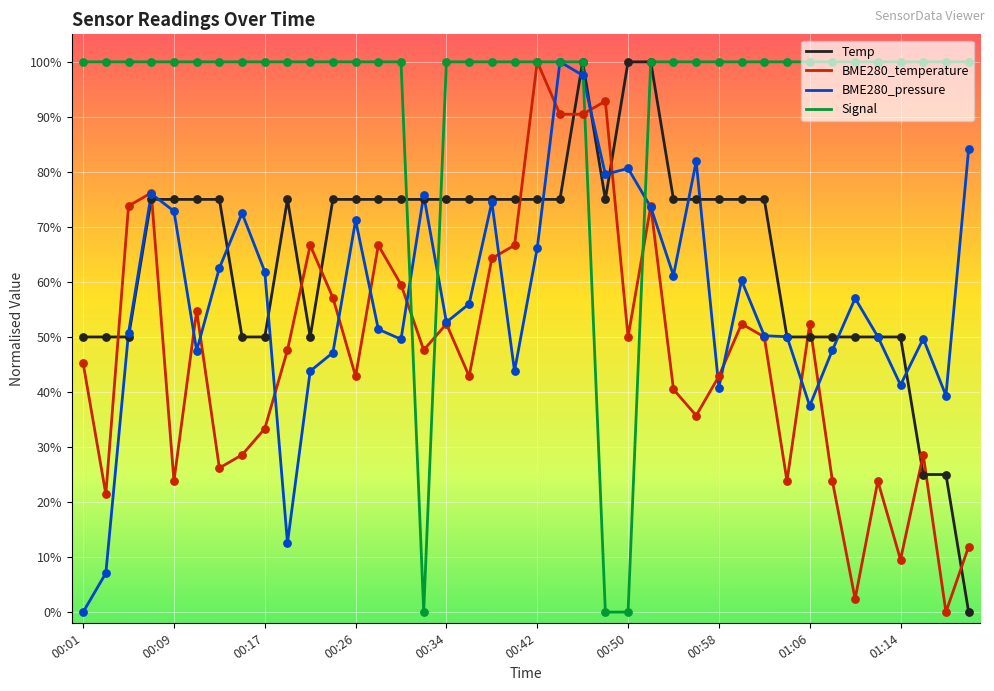

Which series has the largest total across all categories?

Signal